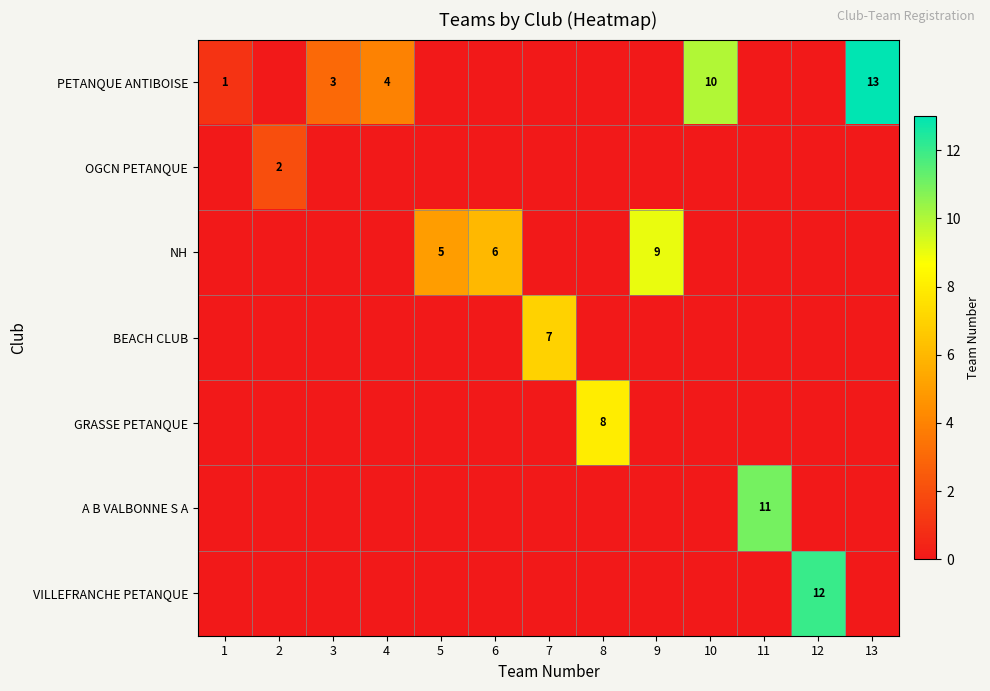

How many GRASSE PETANQUE values are between 0 and 1?

12